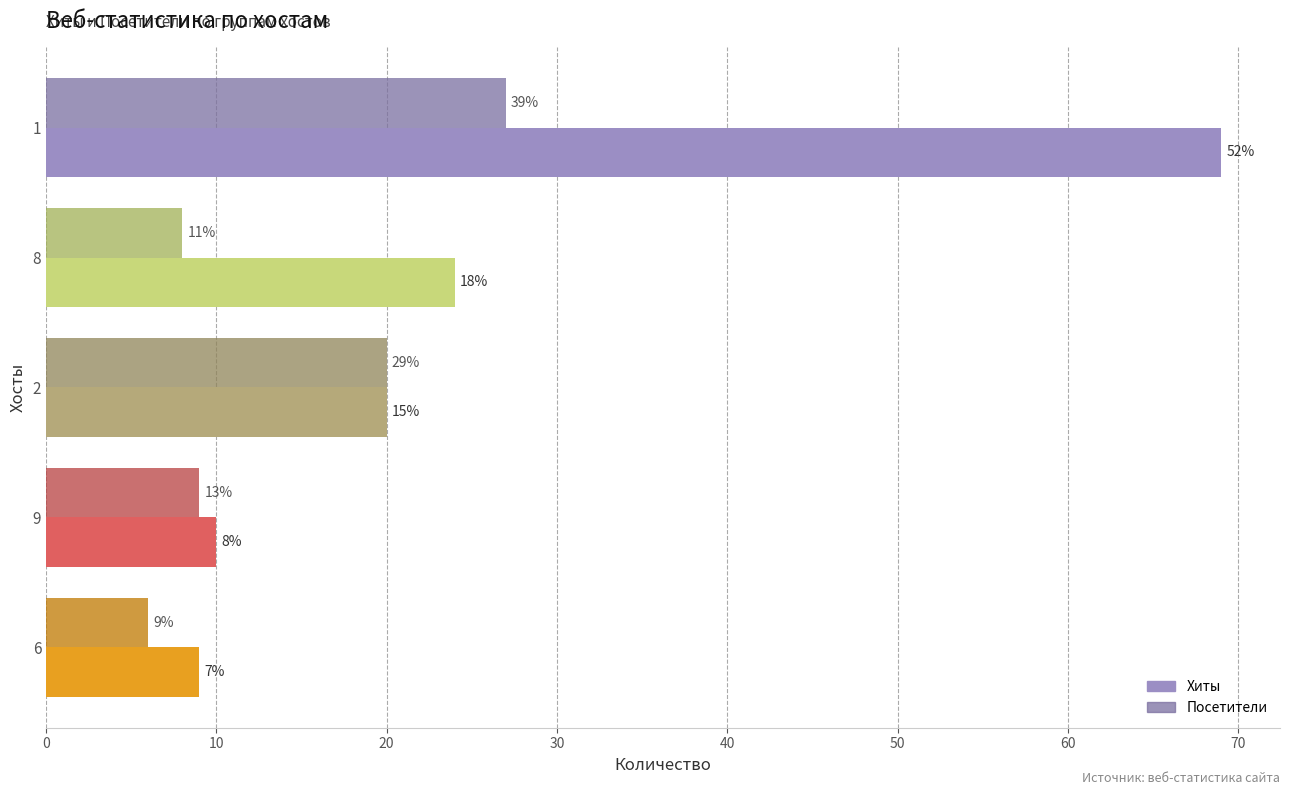

What are all the series names shown in the legend?

Хиты, Посетители